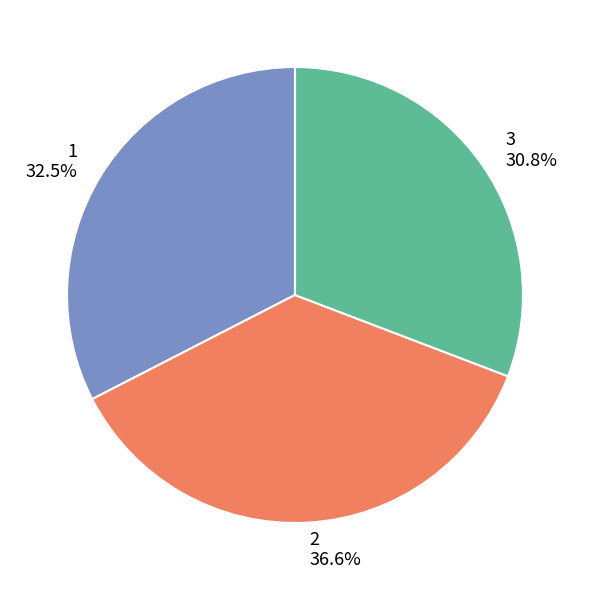

What is the ratio of the value at 1 to the value at 3?

1.1